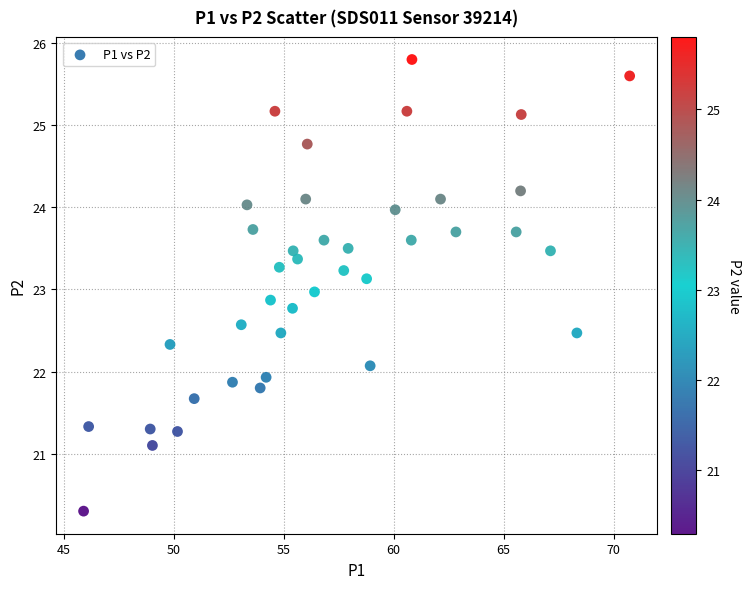

What is the range of Y values (max minus min)?

5.5